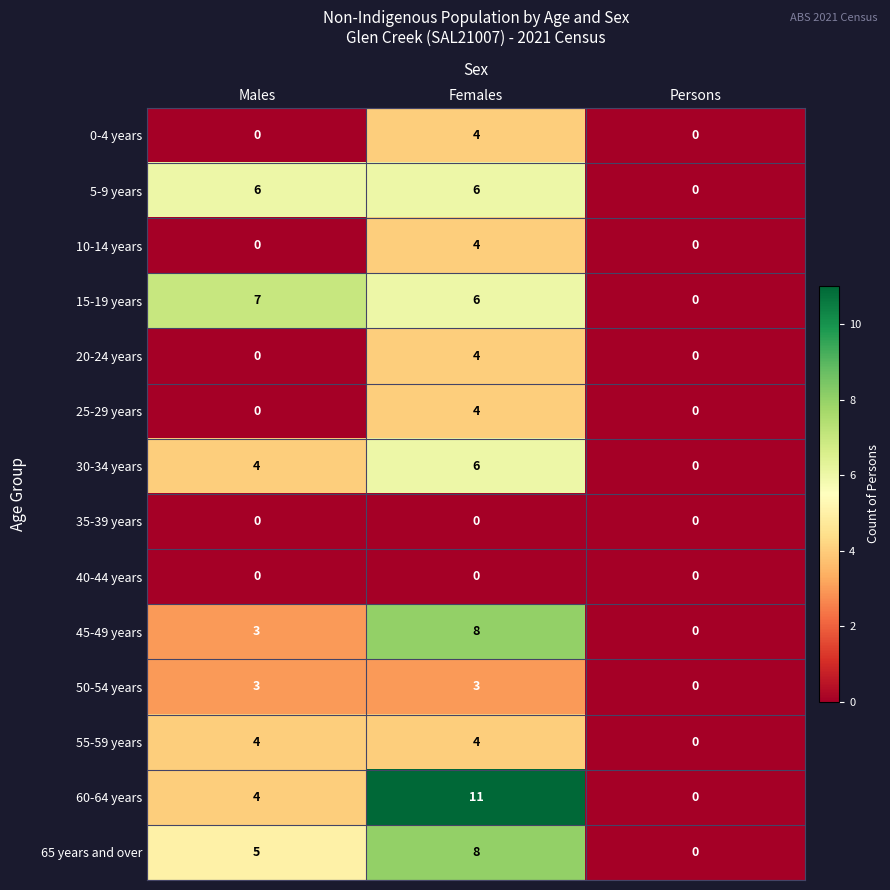

The value of 60-64 years at Females is 5. True or false?

False